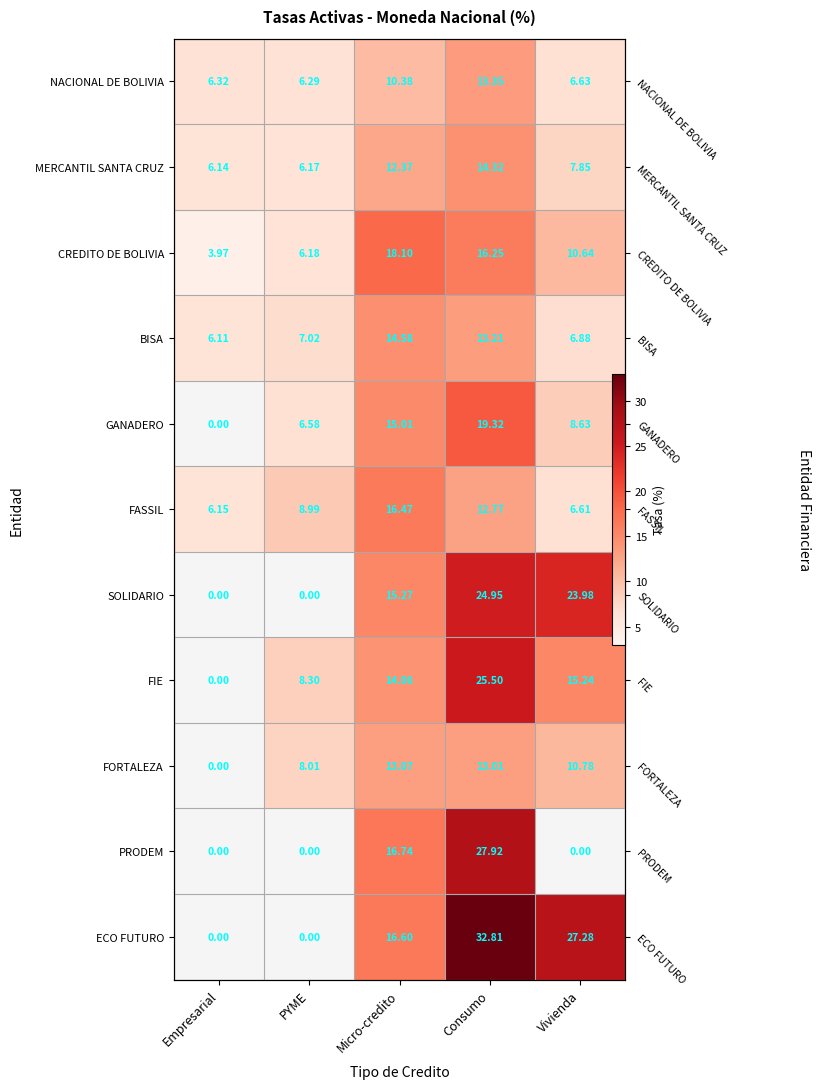

Which label corresponds to the smallest value in the chart?

Empresarial